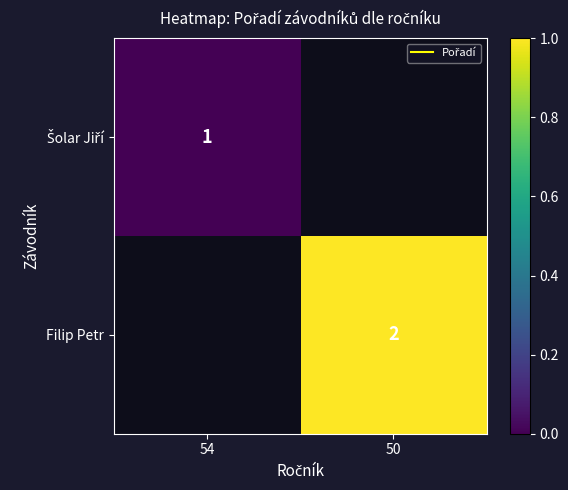

Which label corresponds to the largest value in the chart?

50